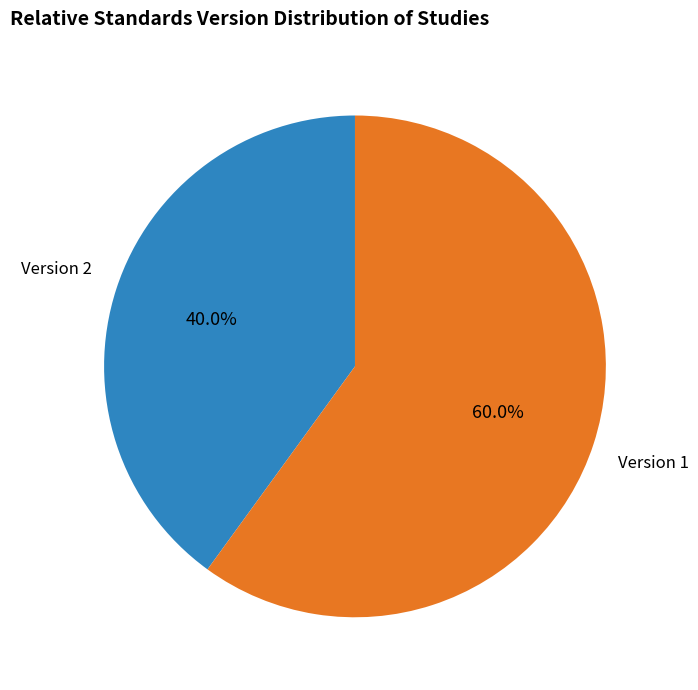

How many slices are in this pie chart?

2